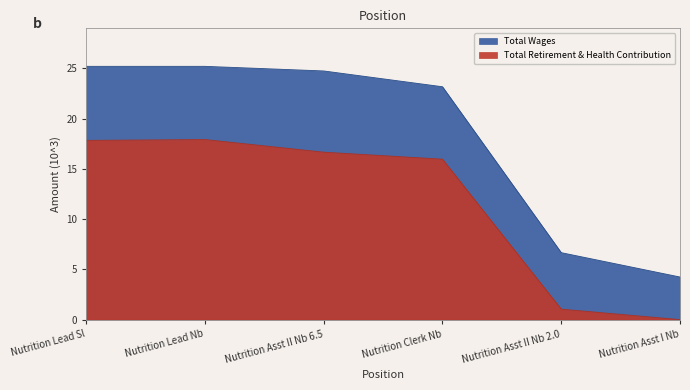

How many interior local peaks does the Total Retirement & Health Contribution series have?

1